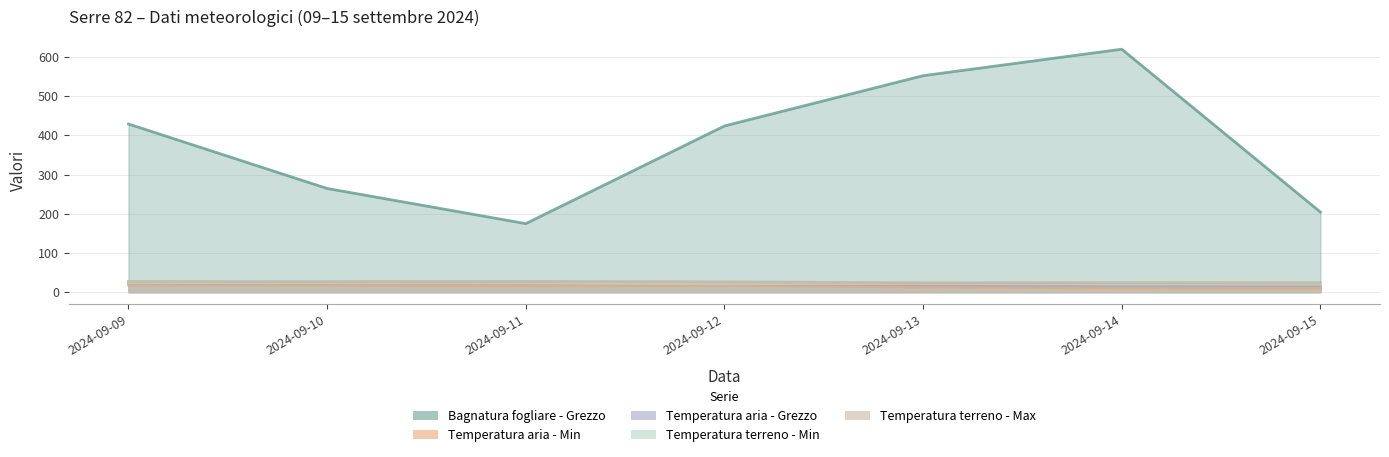

Reading right to left, list all the values displayed in this chart.

Bagnatura fogliare - Grezzo: 204.5	619.7	552.2	424.0	175.0	264.6	429.0
Temperatura aria - Min: 10.5	11.0	13.2	17.4	16.4	18.2	18.5
Temperatura aria - Grezzo: 16.8	16.4	18.6	21.5	22.2	23.2	22.0
Temperatura terreno - Min: 20.9	21.1	22.3	21.7	23.5	24.1	23.7
Temperatura terreno - Max: 24.3	24.5	24.2	26.6	27.6	27.3	27.4